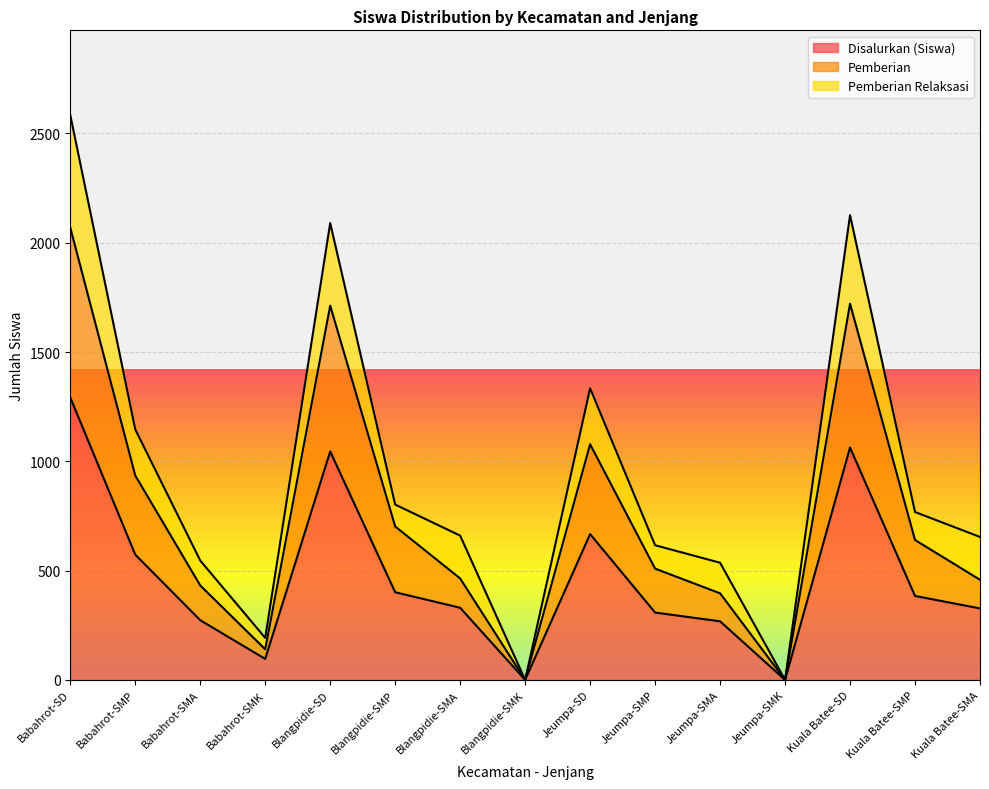

Between Babahrot-SMA and Blangpidie-SMP, which series saw the biggest shift?

Pemberian